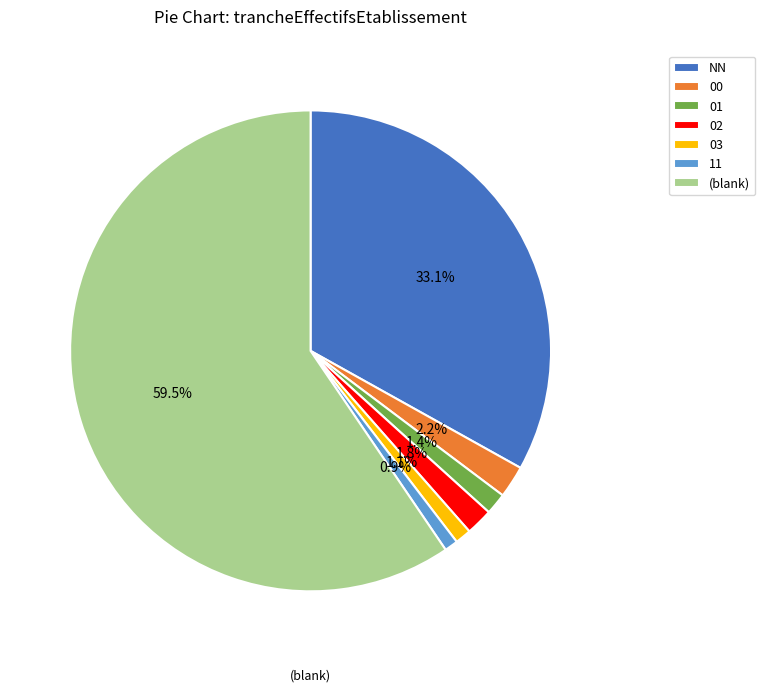

How many slices are in this pie chart?

7